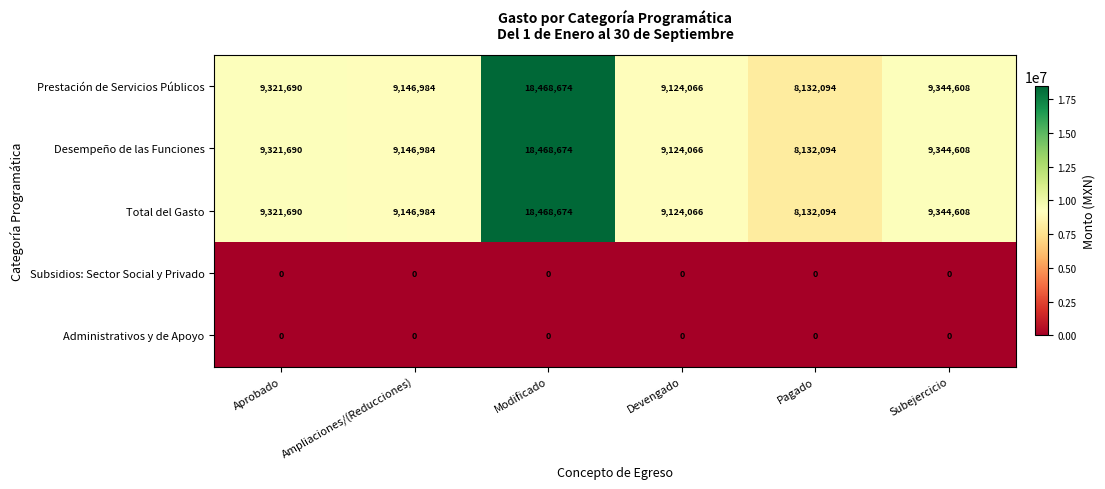

What is the spread (max minus min) of values at Modificado?

18468674